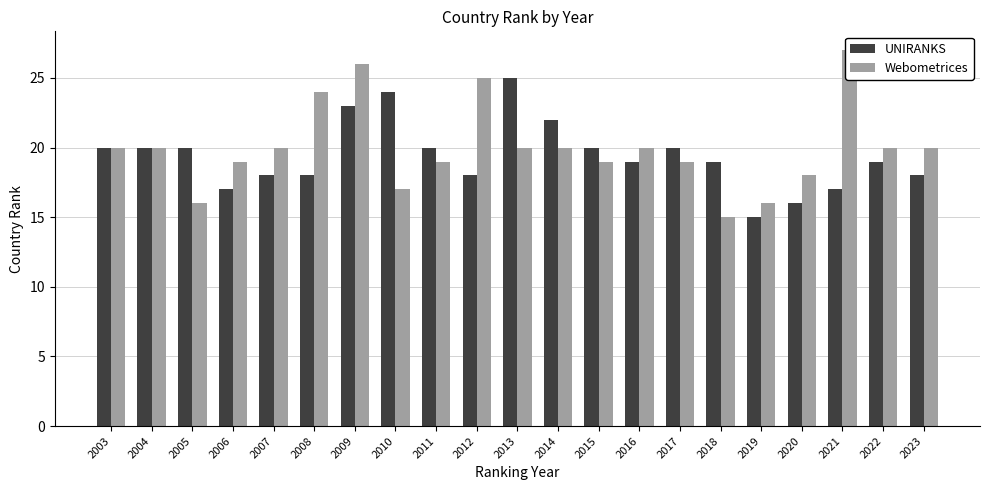

Is the value of Webometrices at 2021 greater than the value of UNIRANKS at 2011?

Yes